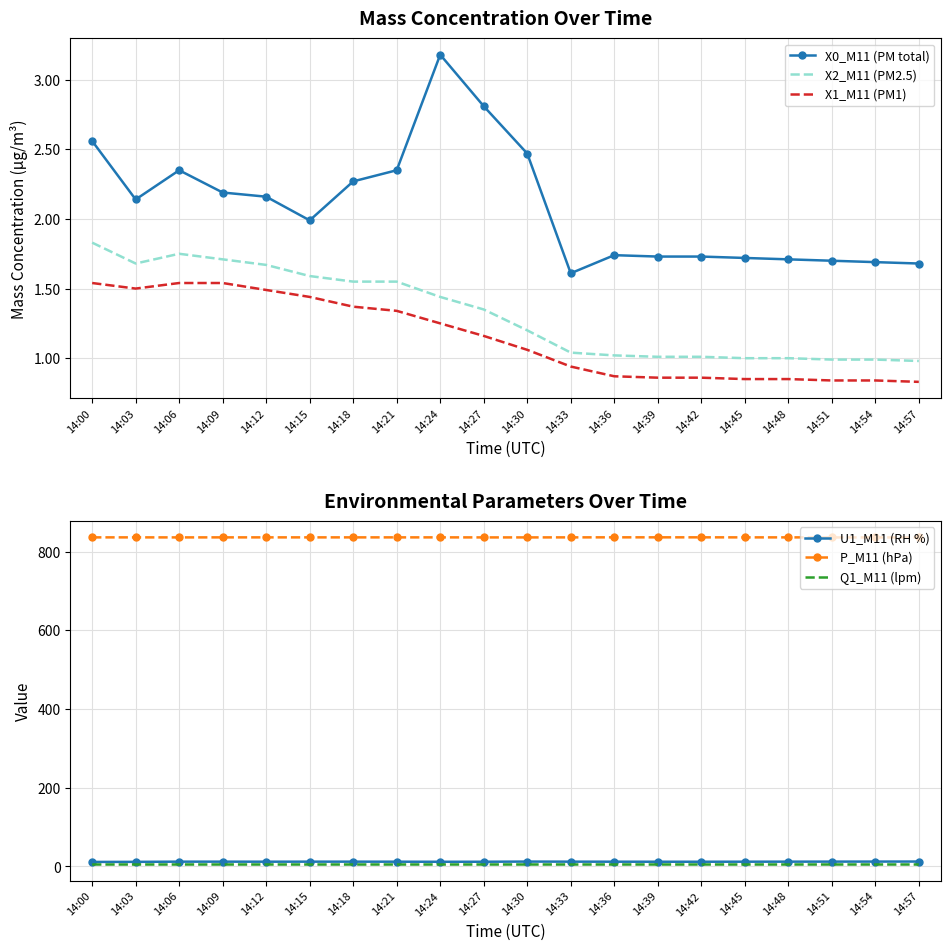

How many interior local peaks does the X2_M11 (PM2.5) series have?

1